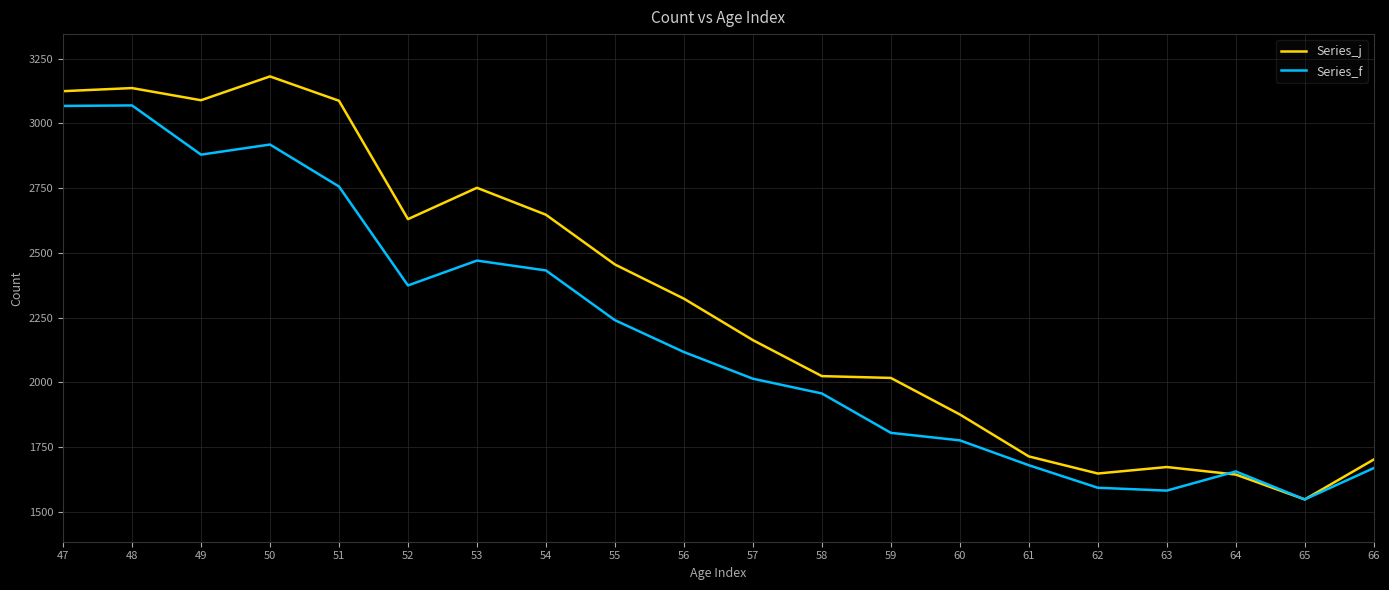

True or false: Series_f has more than 1 interior local peaks.

True